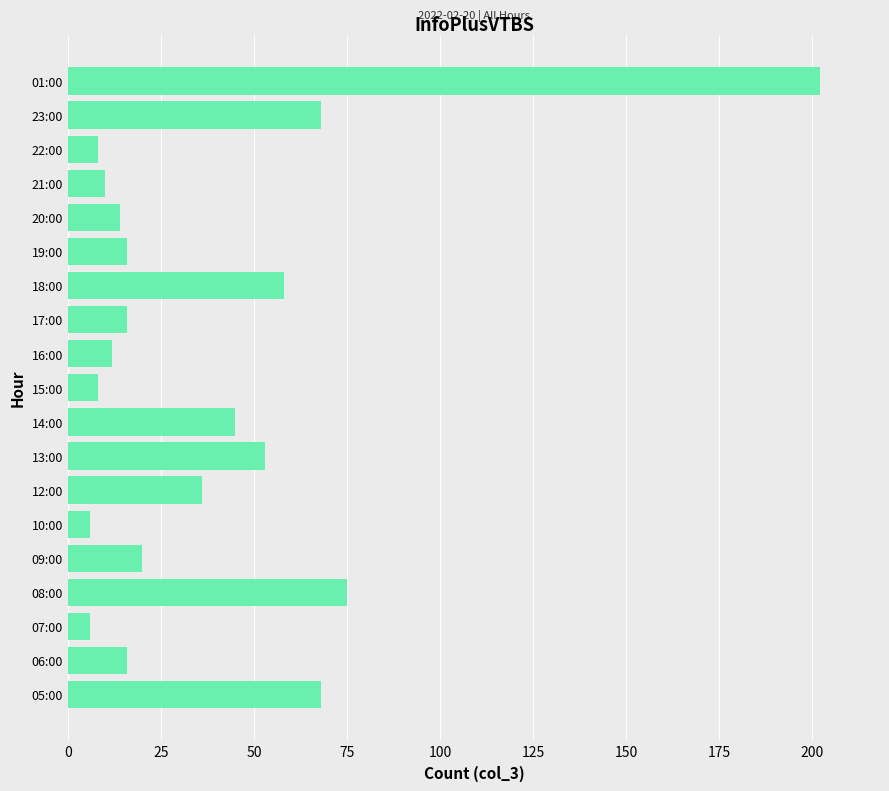

The chart shows a value of 61 at 12:00. True or false?

False